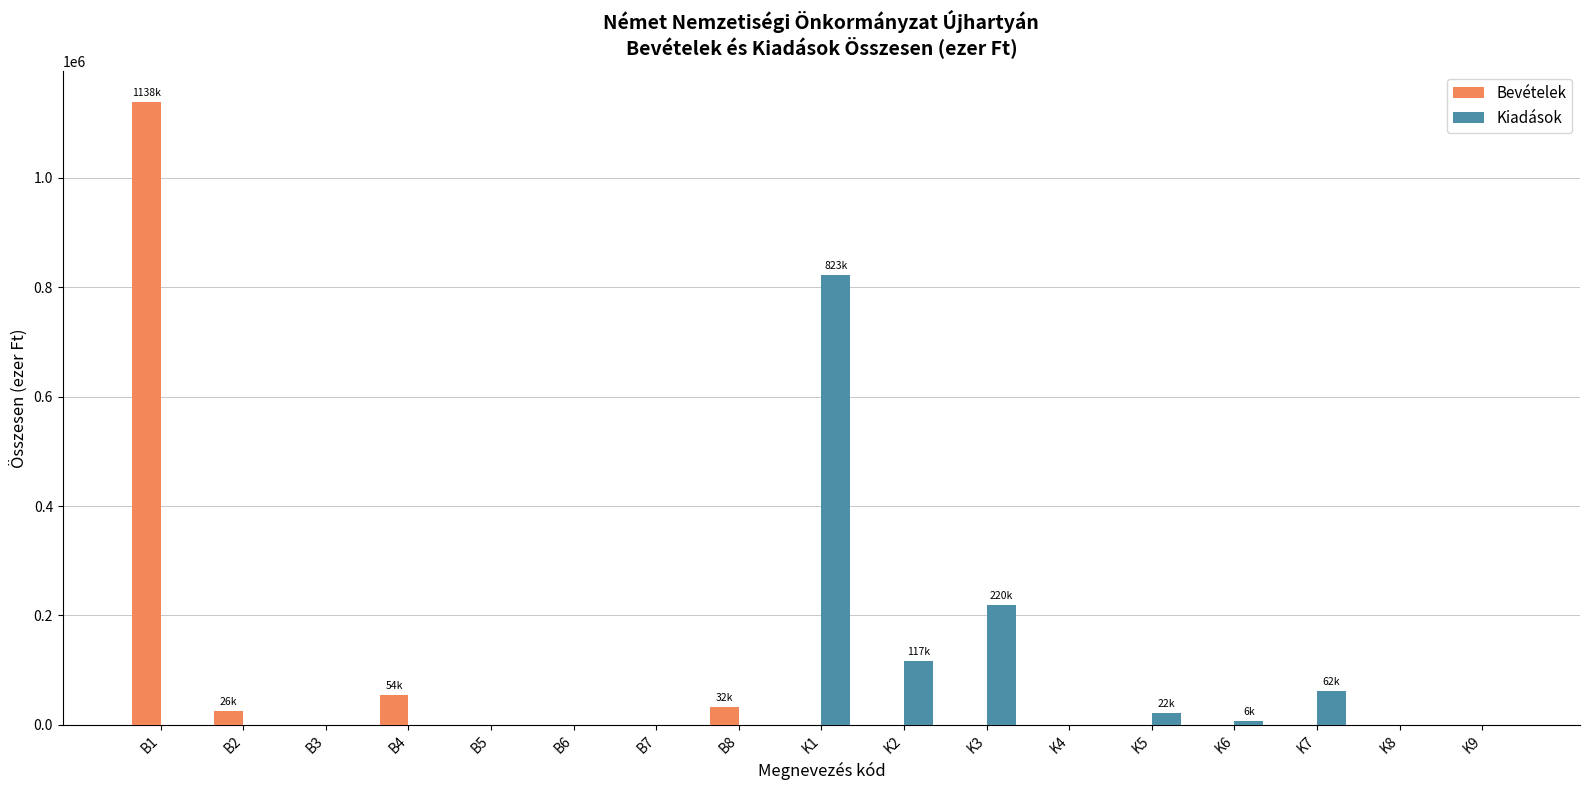

Is the value of Kiadások at K3 greater than the value of Bevételek at K4?

Yes